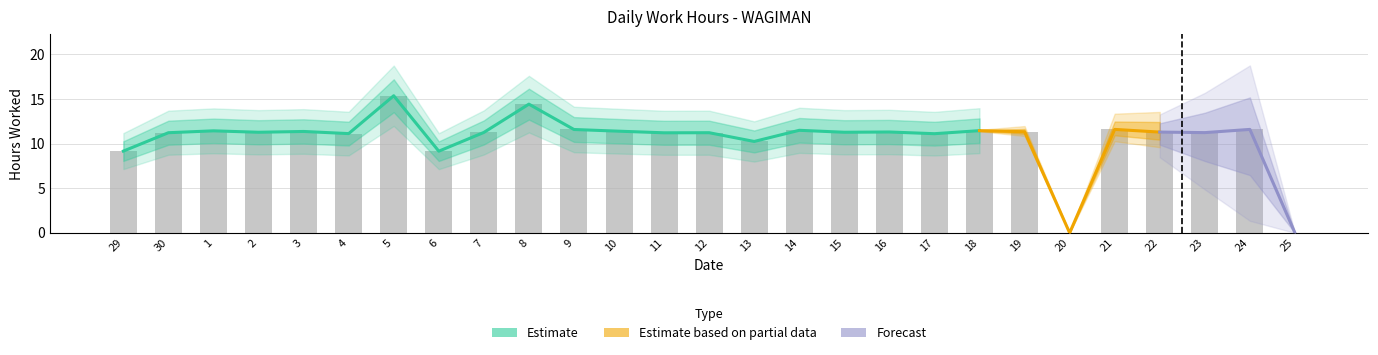

Where is the data nearest to the value 7?

6